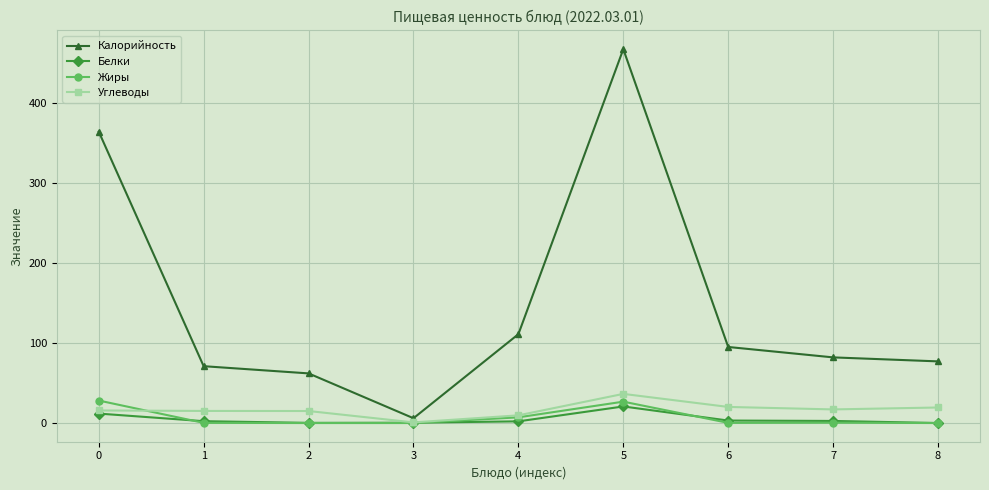

Is it true that Углеводы equals 15.7 at 0?

True